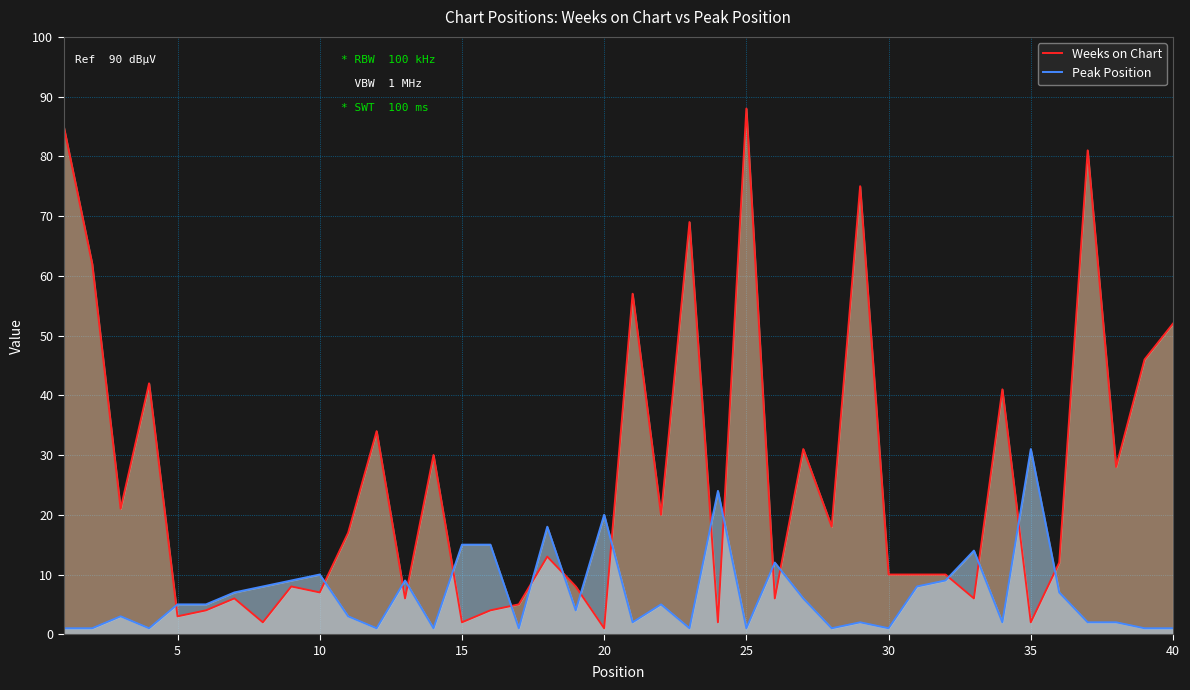

What are all the series names shown in the legend?

Weeks on Chart, Peak Position